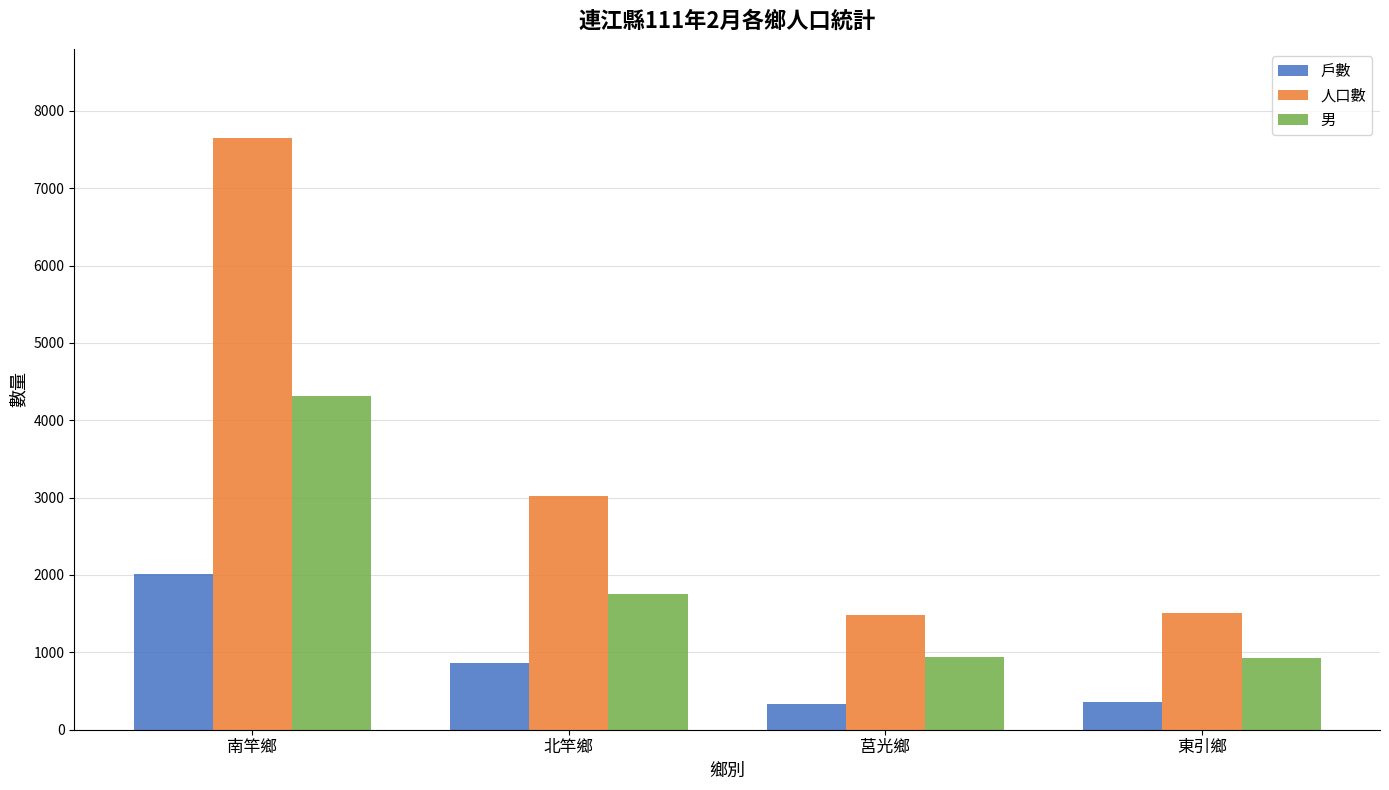

Between 南竿鄉 and 東引鄉, which series saw the biggest shift?

人口數